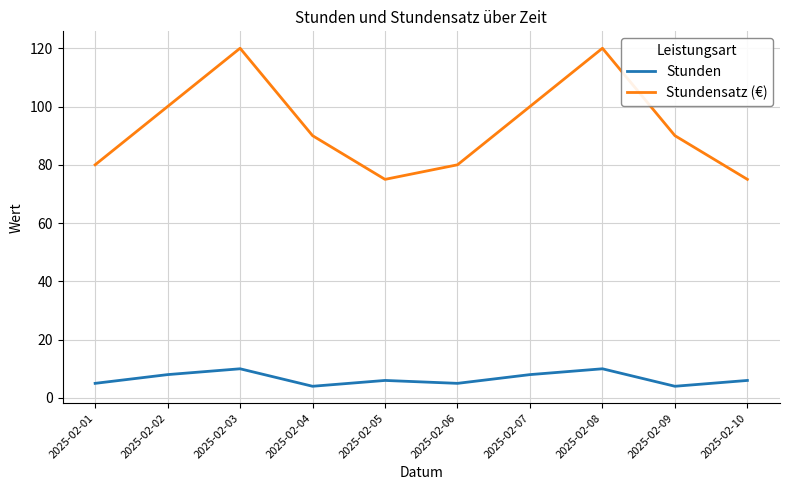

What are all the series names shown in the legend?

Stunden, Stundensatz (€)